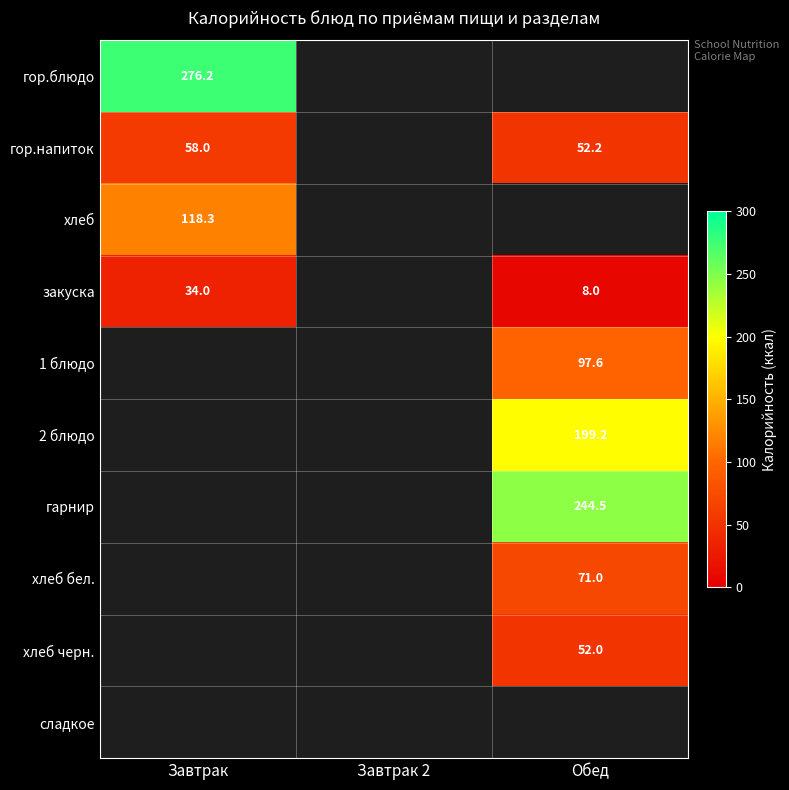

True or false: гор.напиток has a value of 12.6 at Обед.

False